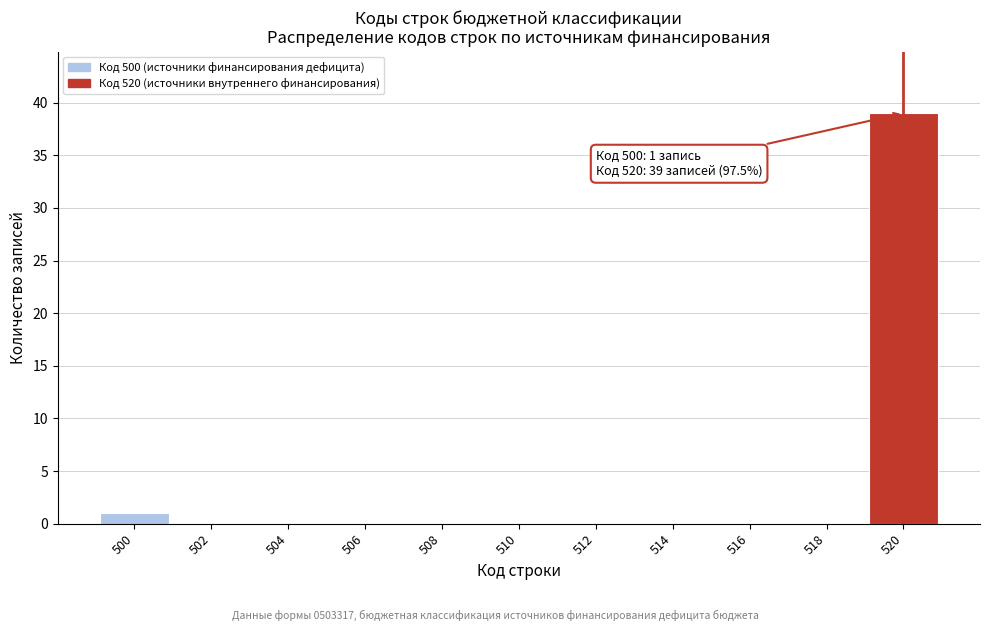

Reading left to right, transcribe all the data shown in this chart.

500=1	502=0	504=0	506=0	508=0	510=0	512=0	514=0	516=0	518=0	520=39